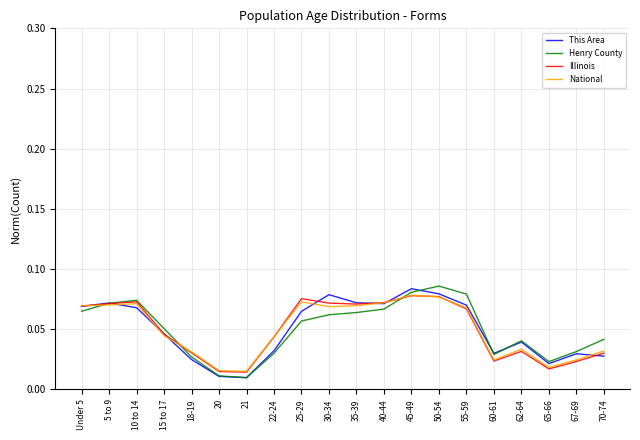

What is the total value across all series at 10 to 14?

0.3